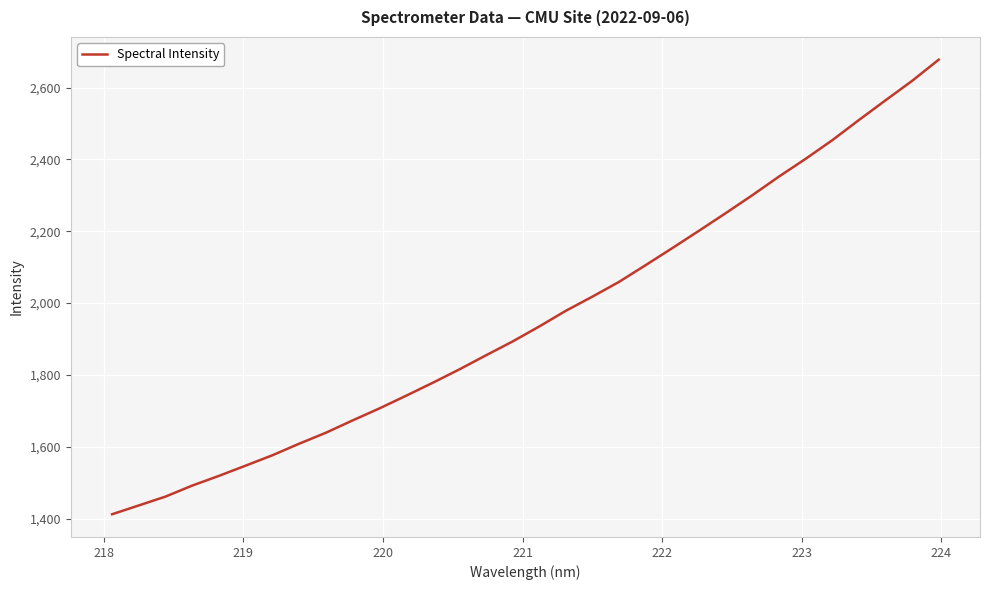

What is the maximum value shown in the chart?

2677.8